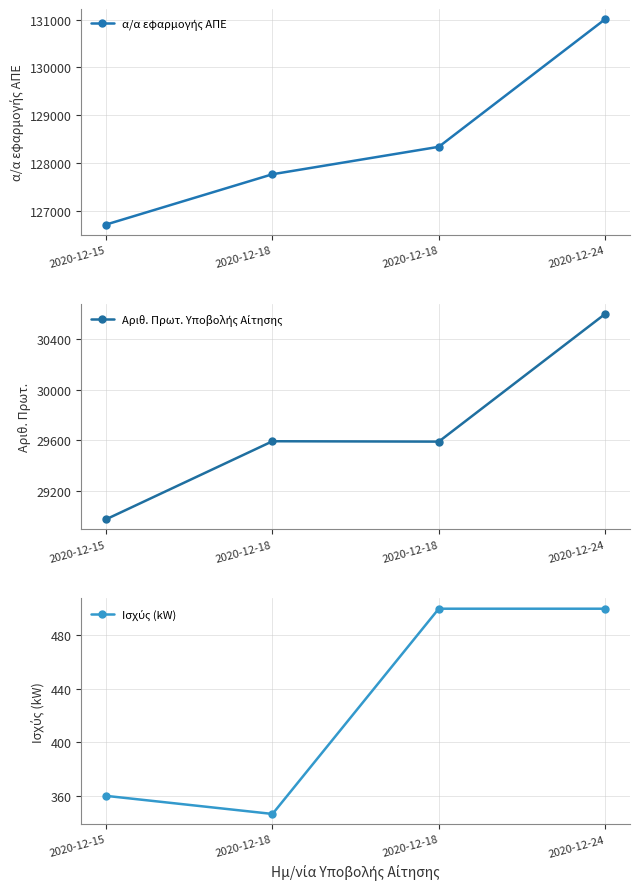

What is the difference between the α/α εφαρμογής ΑΠΕ values at 2020-12-24 and 2020-12-18?

2674.0